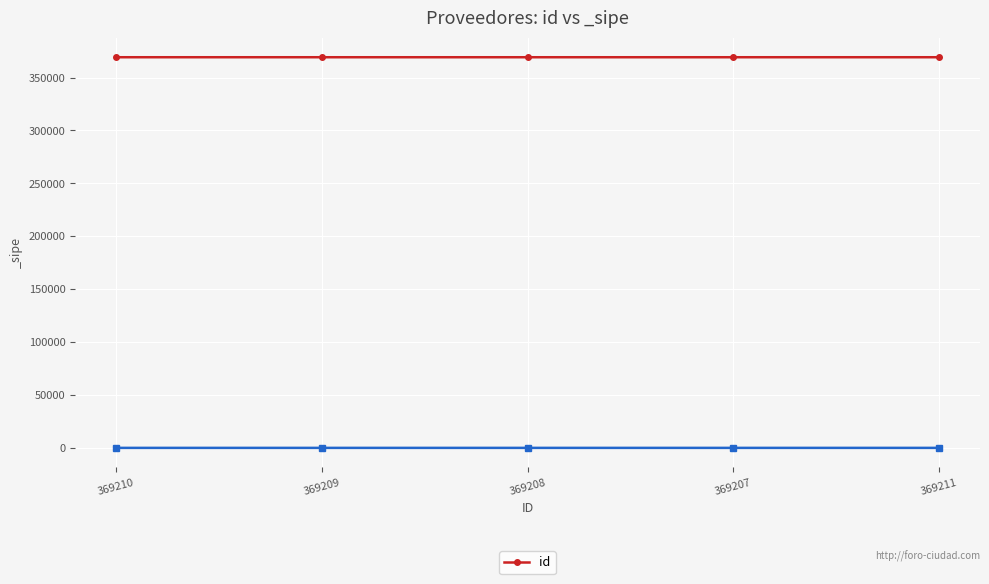

Which label corresponds to the smallest value in the chart?

369207